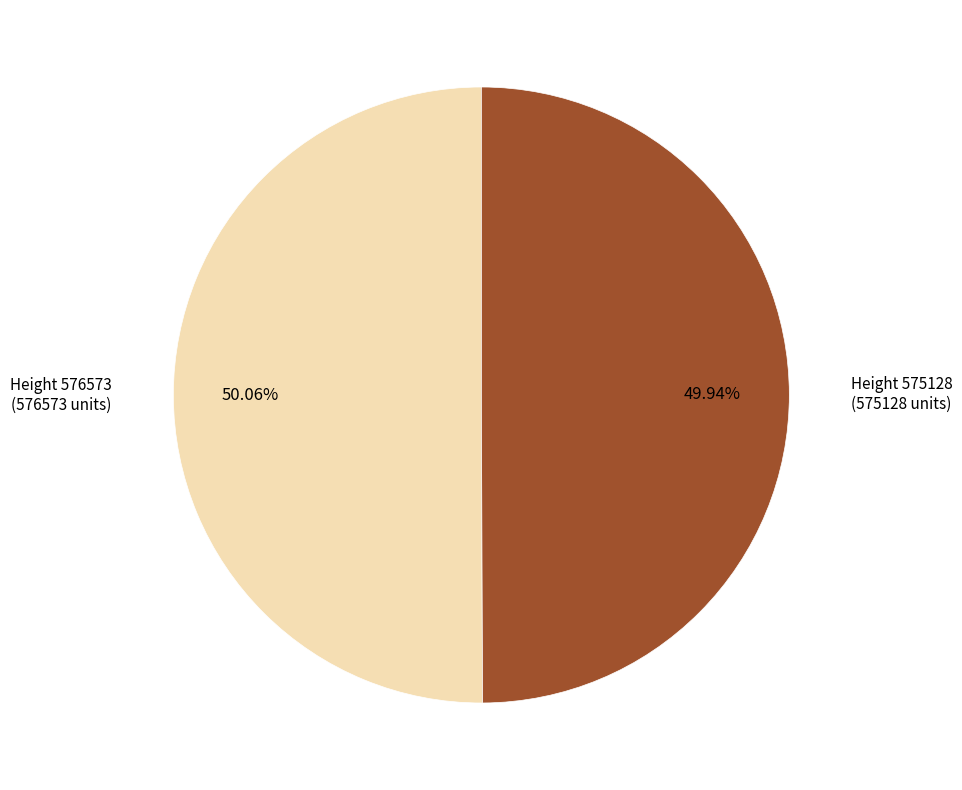

Does any single category account for the majority?

Yes